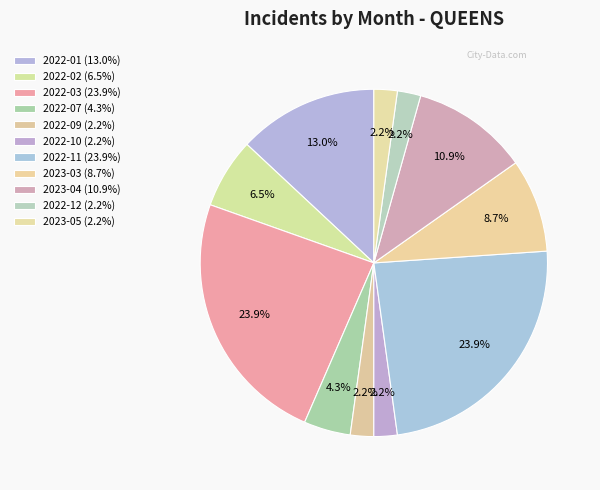

How many segments does this pie chart have?

11